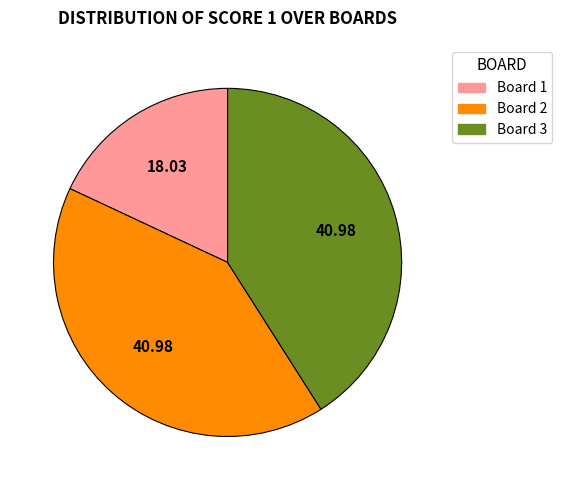

Count the number of slices in the pie.

3